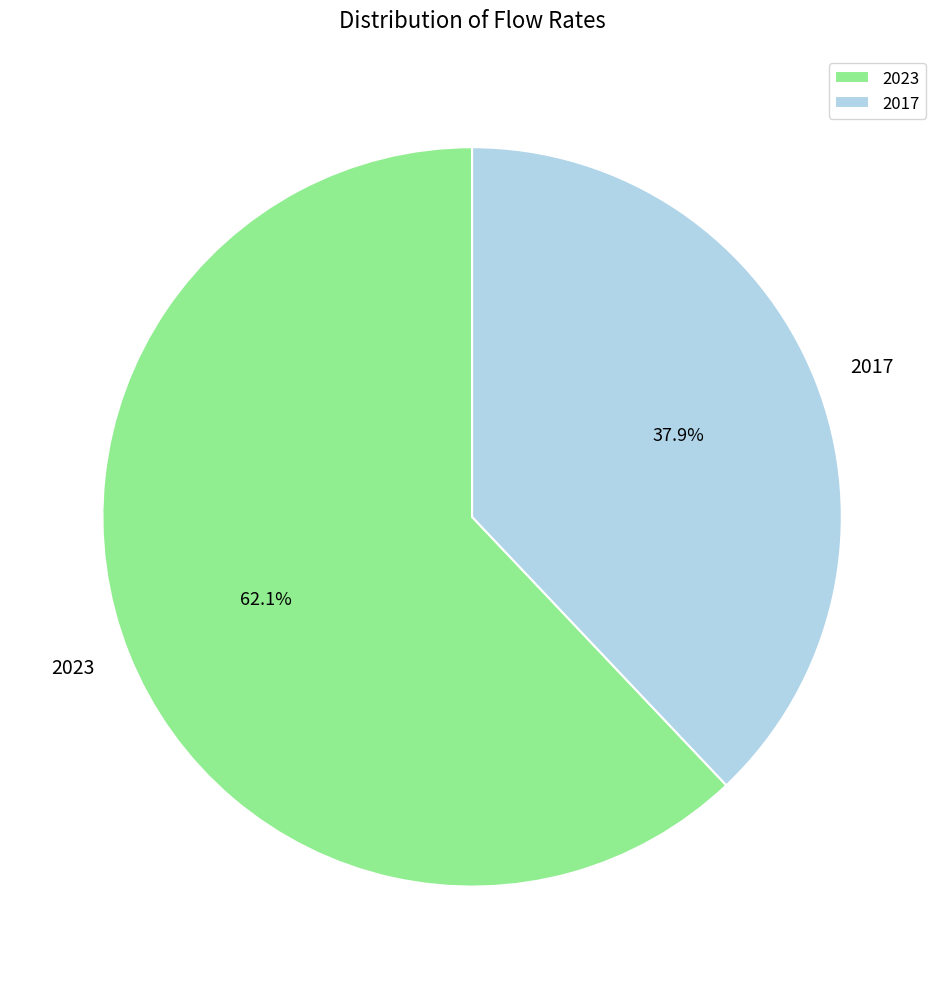

True or false: 2017 accounts for 28% of the total.

False